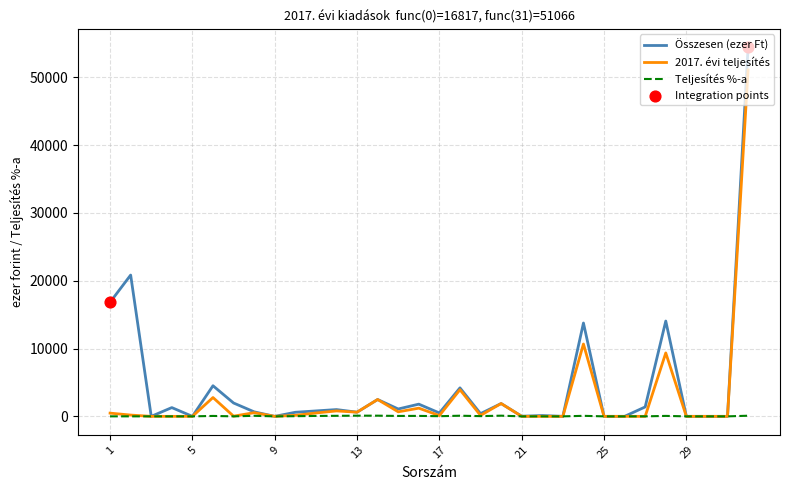

Which series has the largest range (max minus min)?

Összesen (ezer Ft)